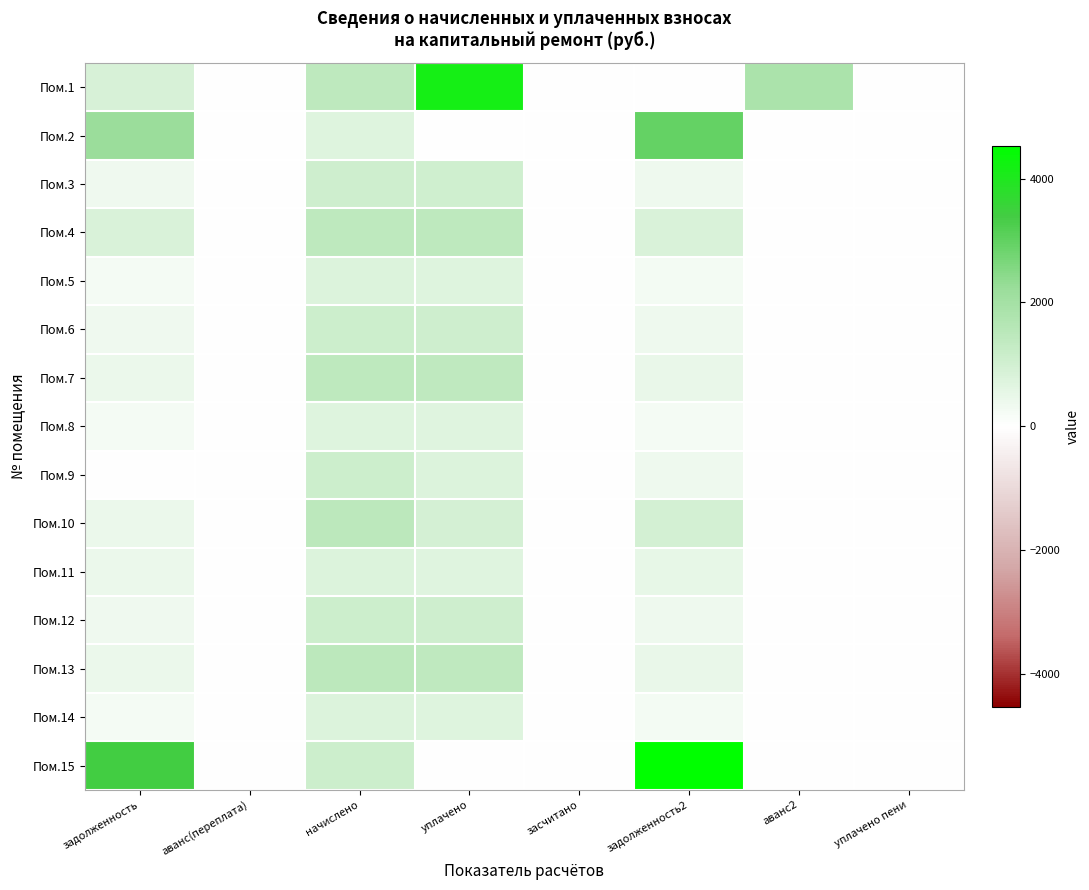

Reading left to right, list all the values displayed in this chart.

Пом.1: задолженность=876.8	аванс(переплата)=0.0	начислено=1448.9	уплачено=4170.9	засчитано=0.0	задолженность2=0.0	аванс2=1844.6	уплачено пени=2.6
Пом.2: задолженность=2211.1	аванс(переплата)=0.0	начислено=731.1	уплачено=0.0	засчитано=0.0	задолженность2=2942.2	аванс2=0.0	уплачено пени=0.0
Пом.3: задолженность=330.3	аванс(переплата)=0.0	начислено=1092.2	уплачено=1058.5	засчитано=0.0	задолженность2=364.1	аванс2=0.0	уплачено пени=0.0
Пом.4: задолженность=832.8	аванс(переплата)=0.0	начислено=1437.9	уплачено=1437.6	засчитано=0.0	задолженность2=836.0	аванс2=0.0	уплачено пени=0.0
Пом.5: задолженность=227.1	аванс(переплата)=0.0	начислено=750.9	уплачено=727.7	засчитано=0.0	задолженность2=250.3	аванс2=0.0	уплачено пени=0.0
Пом.6: задолженность=340.3	аванс(переплата)=0.0	начислено=1125.2	уплачено=1090.5	засчитано=0.0	задолженность2=375.1	аванс2=0.0	уплачено пени=0.0
Пом.7: задолженность=436.9	аванс(переплата)=0.0	начислено=1444.5	уплачено=1399.9	засчитано=0.0	задолженность2=481.5	аванс2=0.0	уплачено пени=0.0
Пом.8: задолженность=219.8	аванс(переплата)=0.0	начислено=726.7	уплачено=704.2	засчитано=0.0	задолженность2=242.2	аванс2=0.0	уплачено пени=0.0
Пом.9: задолженность=0.3	аванс(переплата)=0.0	начислено=1125.2	уплачено=750.4	засчитано=0.0	задолженность2=375.1	аванс2=0.0	уплачено пени=0.0
Пом.10: задолженность=440.7	аванс(переплата)=0.0	начислено=1455.5	уплачено=925.0	засчитано=0.0	задолженность2=971.2	аванс2=0.0	уплачено пени=0.0
Пом.11: задолженность=454.2	аванс(переплата)=0.0	начислено=750.9	уплачено=704.0	засчитано=0.0	задолженность2=502.0	аванс2=0.0	уплачено пени=0.0
Пом.12: задолженность=340.3	аванс(переплата)=0.0	начислено=1125.2	уплачено=1090.5	засчитано=0.0	задолженность2=375.1	аванс2=0.0	уплачено пени=0.0
Пом.13: задолженность=440.9	аванс(переплата)=0.0	начислено=1457.7	уплачено=1412.7	засчитано=0.0	задолженность2=485.9	аванс2=0.0	уплачено пени=0.0
Пом.14: задолженность=225.9	аванс(переплата)=0.0	начислено=748.7	уплачено=725.0	засчитано=0.0	задолженность2=249.6	аванс2=0.0	уплачено пени=0.0
Пом.15: задолженность=3403.3	аванс(переплата)=0.0	начислено=1125.2	уплачено=0.0	засчитано=0.0	задолженность2=4528.5	аванс2=0.0	уплачено пени=0.0